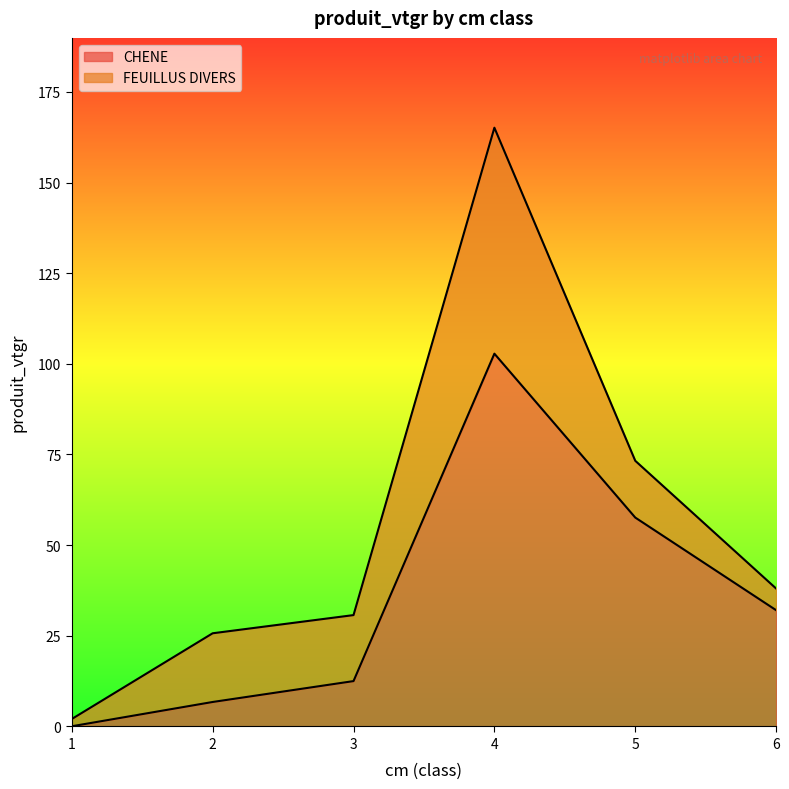

At which label is the value closest to 51?

5